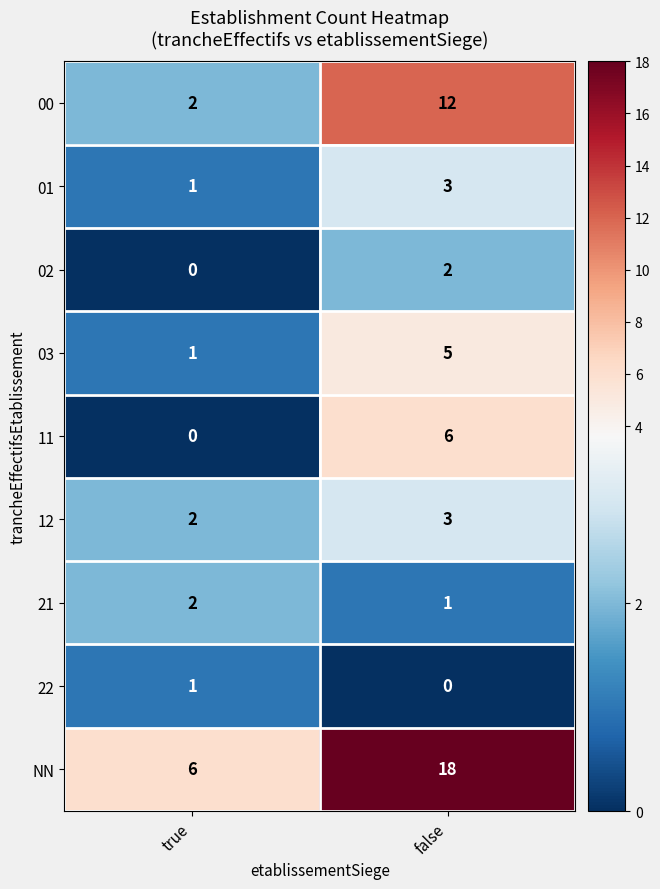

What is the greatest value displayed?

18